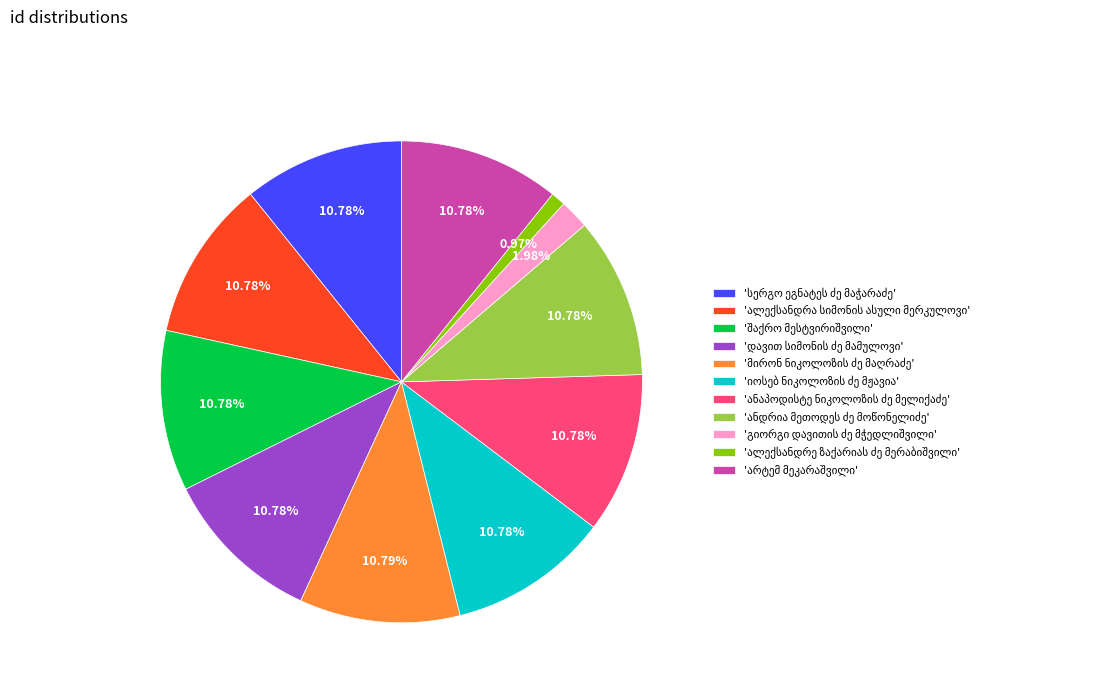

Does any single category account for the majority?

No